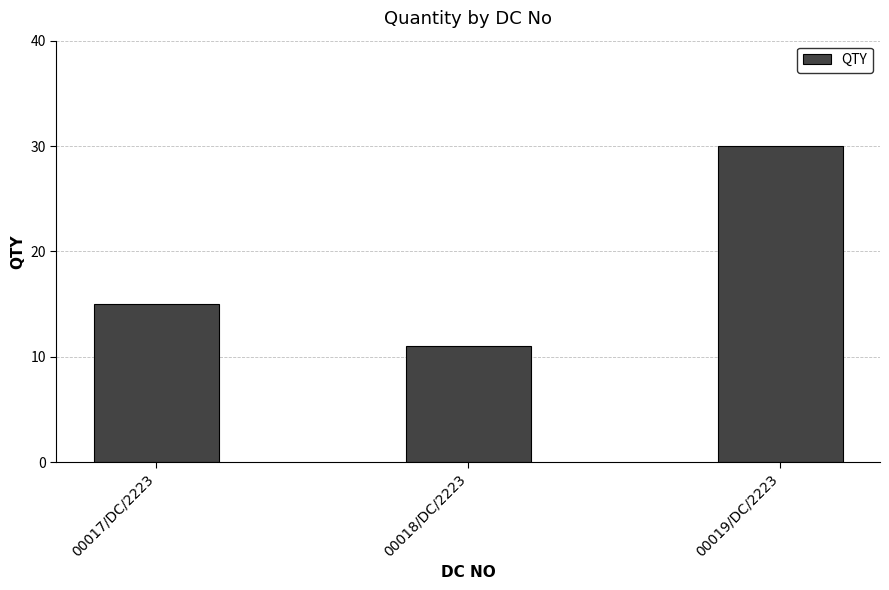

How many data points does each series have?

3